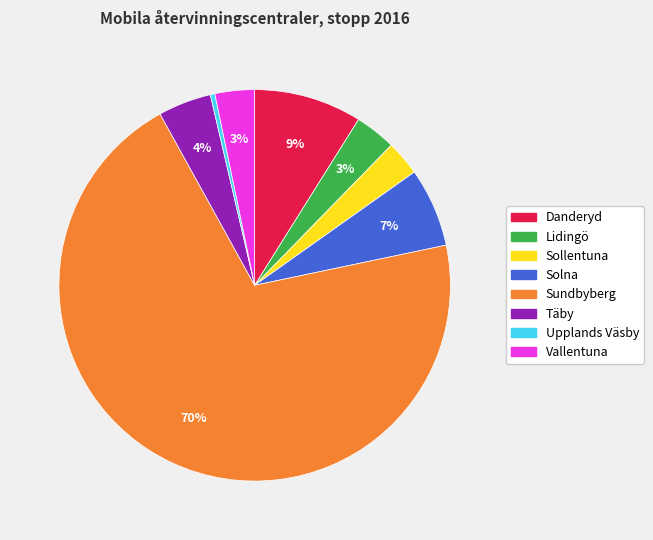

What is the majority slice?

Sundbyberg